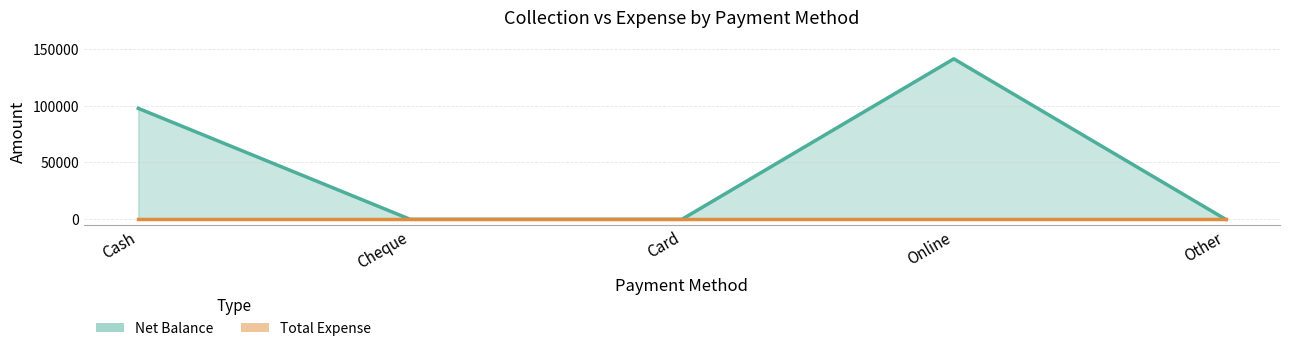

How many points are higher than both their immediate neighbors (excluding endpoints)?

1